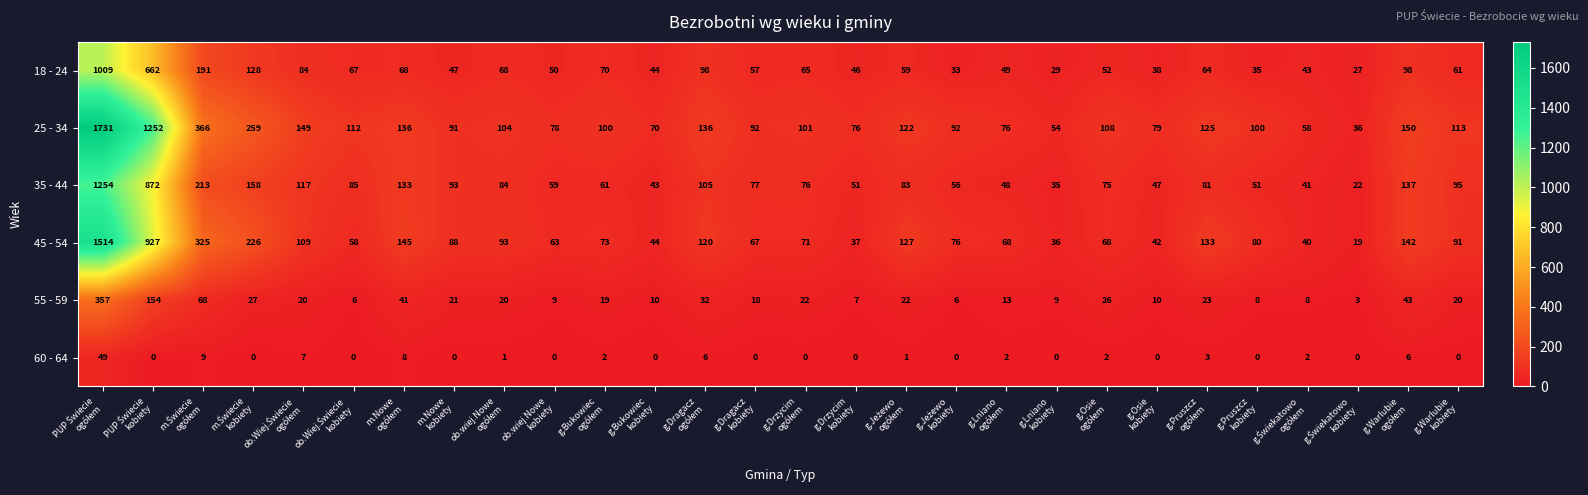

At how many categories does at least one series exceed 159?

4